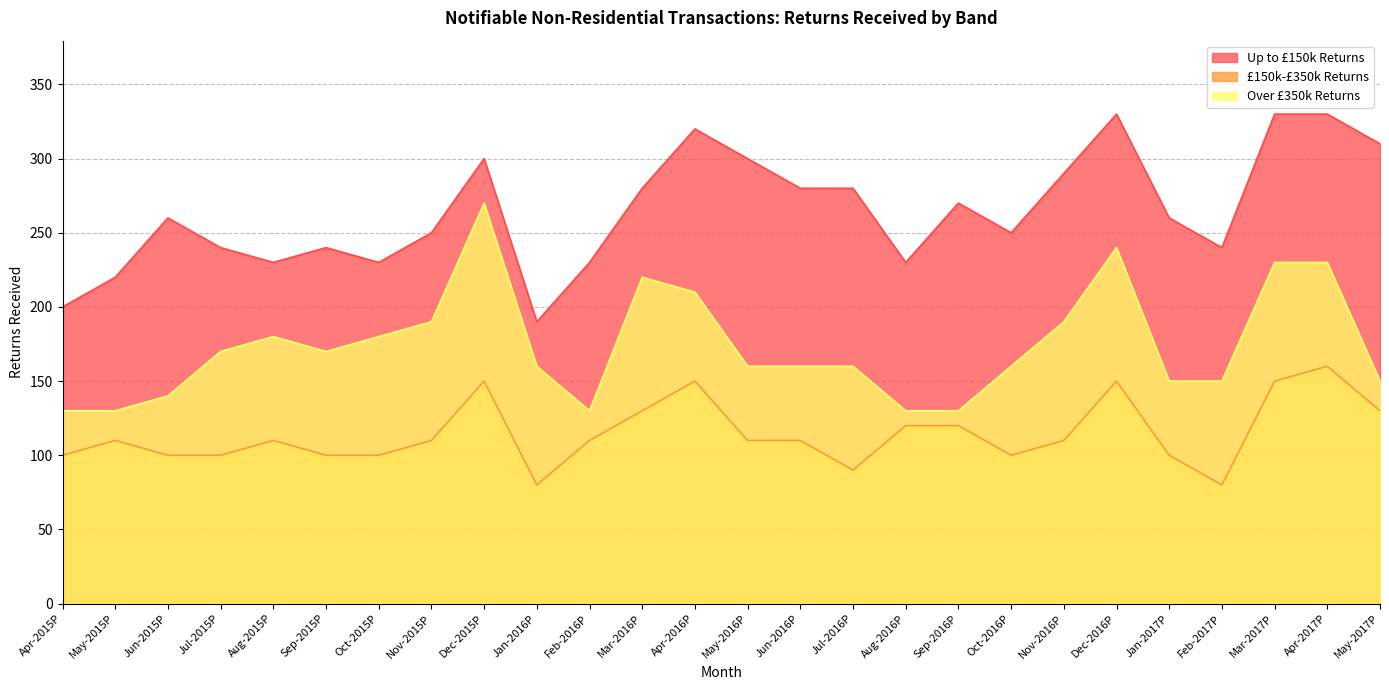

What is the sum of all £150k-£350k Returns values?

2980